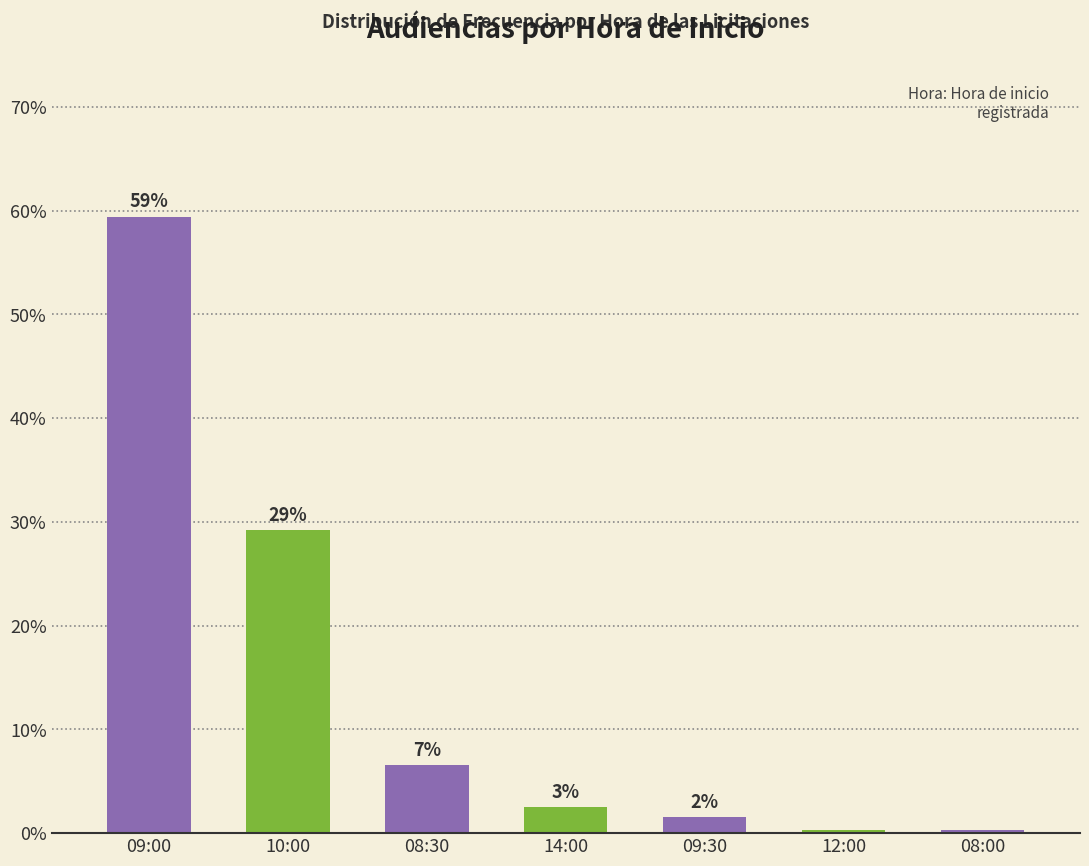

How many bars are there in total?

7